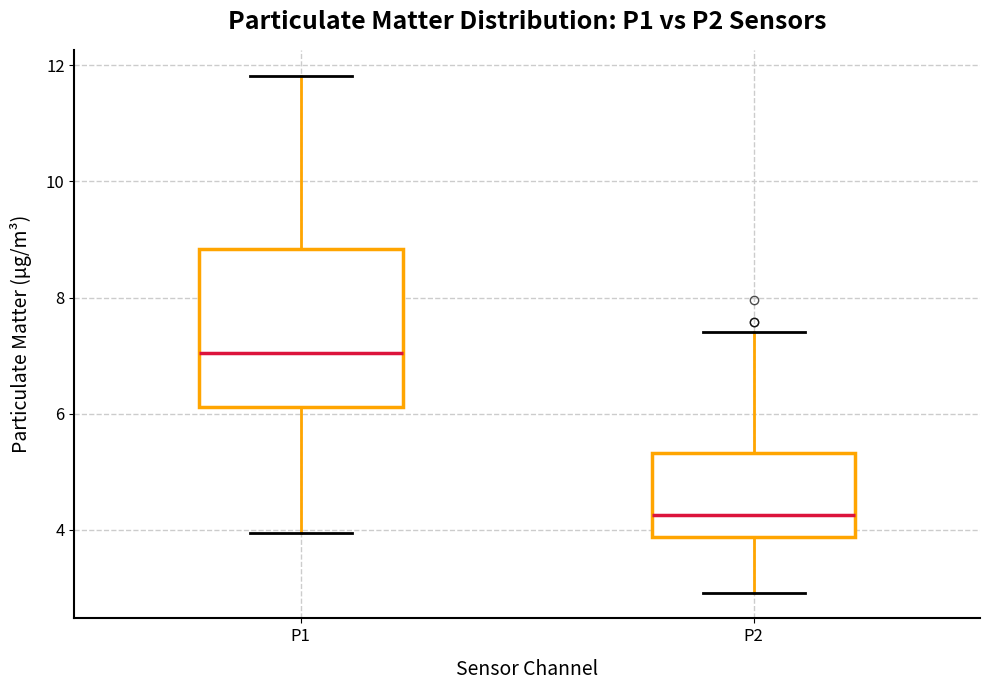

Which box has the lowest median line?

P2